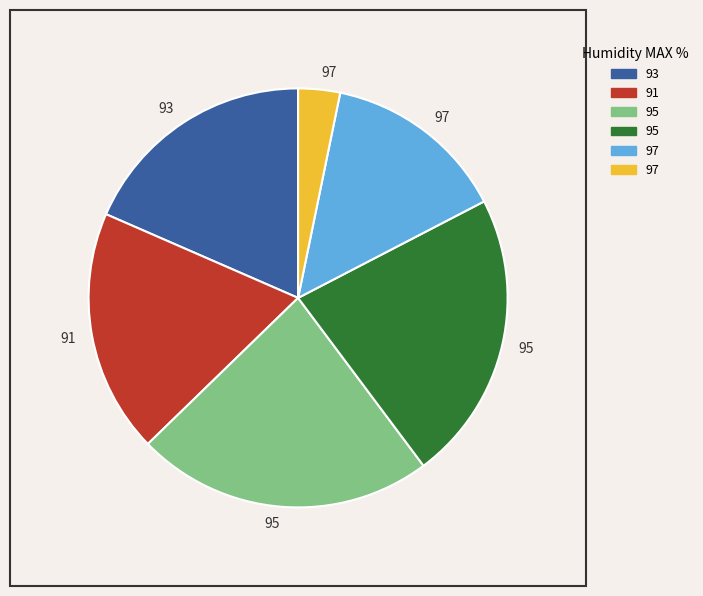

Does any single category account for the majority?

No